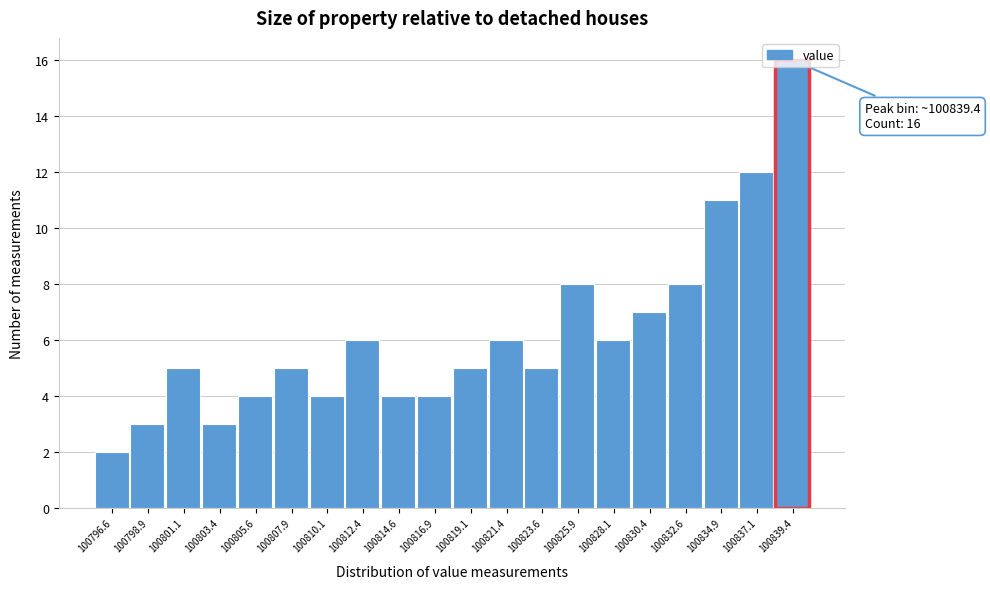

Over which range of the x-axis is the bar tallest?

100838.25 to 100840.50